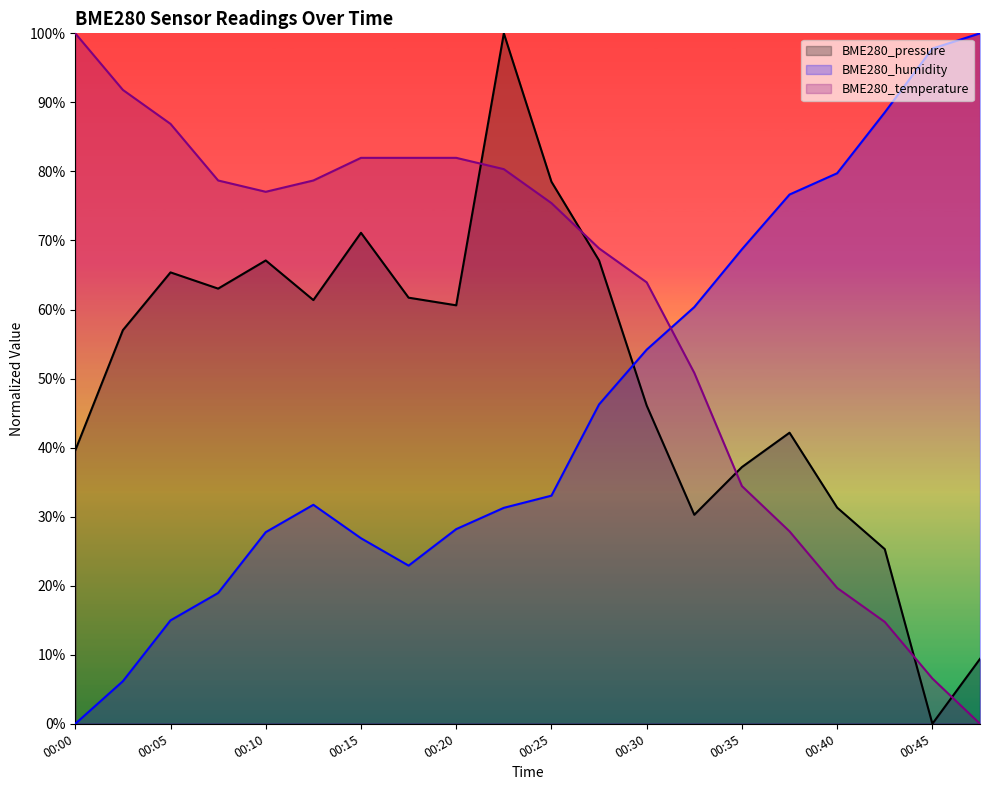

What is the spread (max minus min) of values at 00:15?

55.1